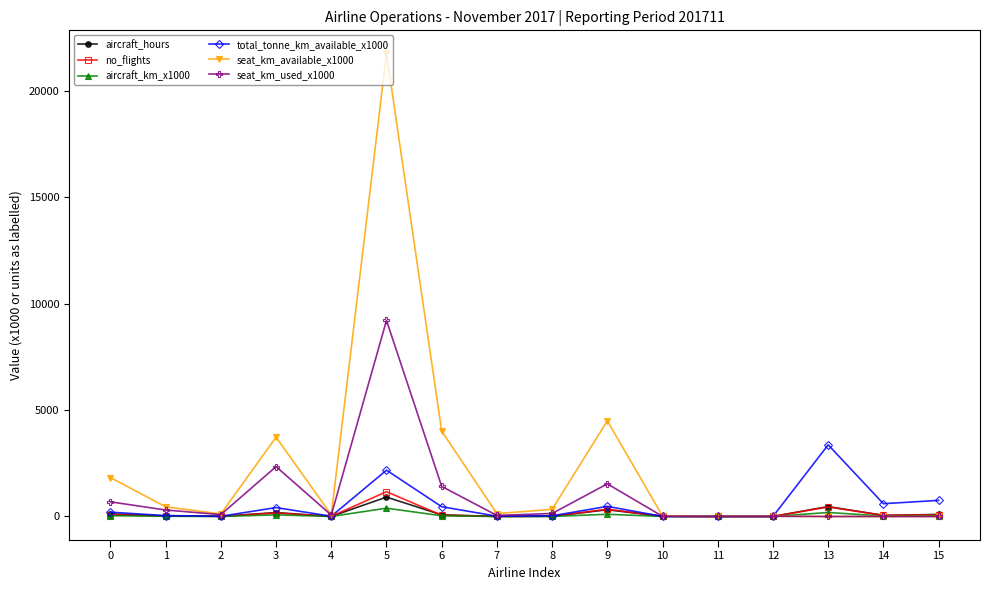

What is the difference between the maximum and minimum values in the no_flights series?

1163.0